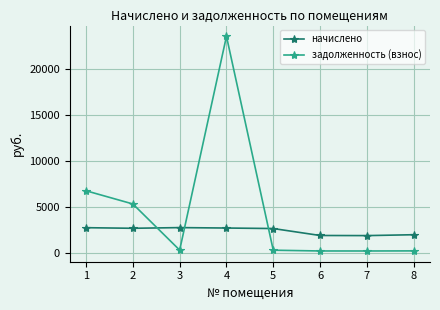

At which category is the sum across all series the highest?

4